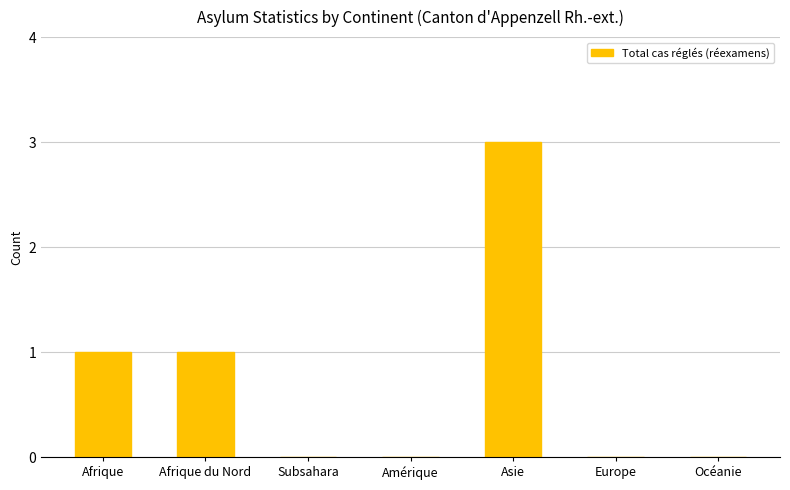

Which label corresponds to the largest value in the chart?

Asie